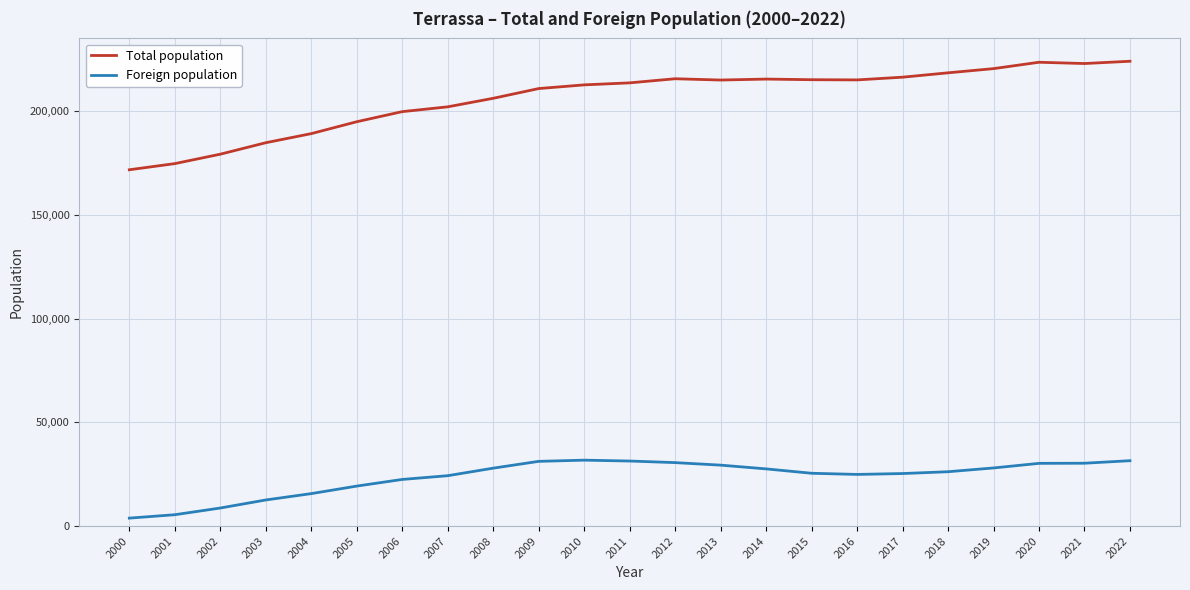

The value of Total population at 2006 is 199817. True or false?

True